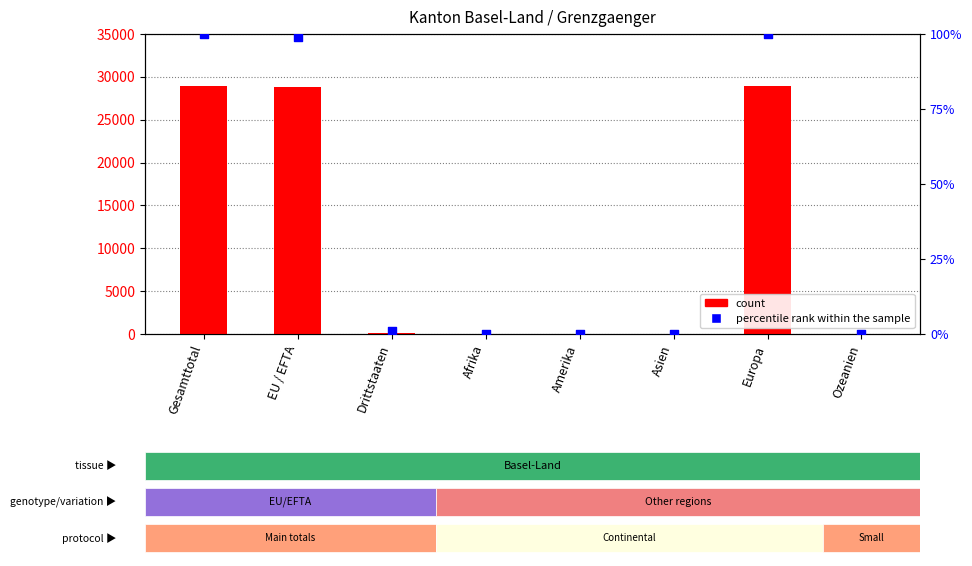

At how many categories does at least one series exceed 1254?

3